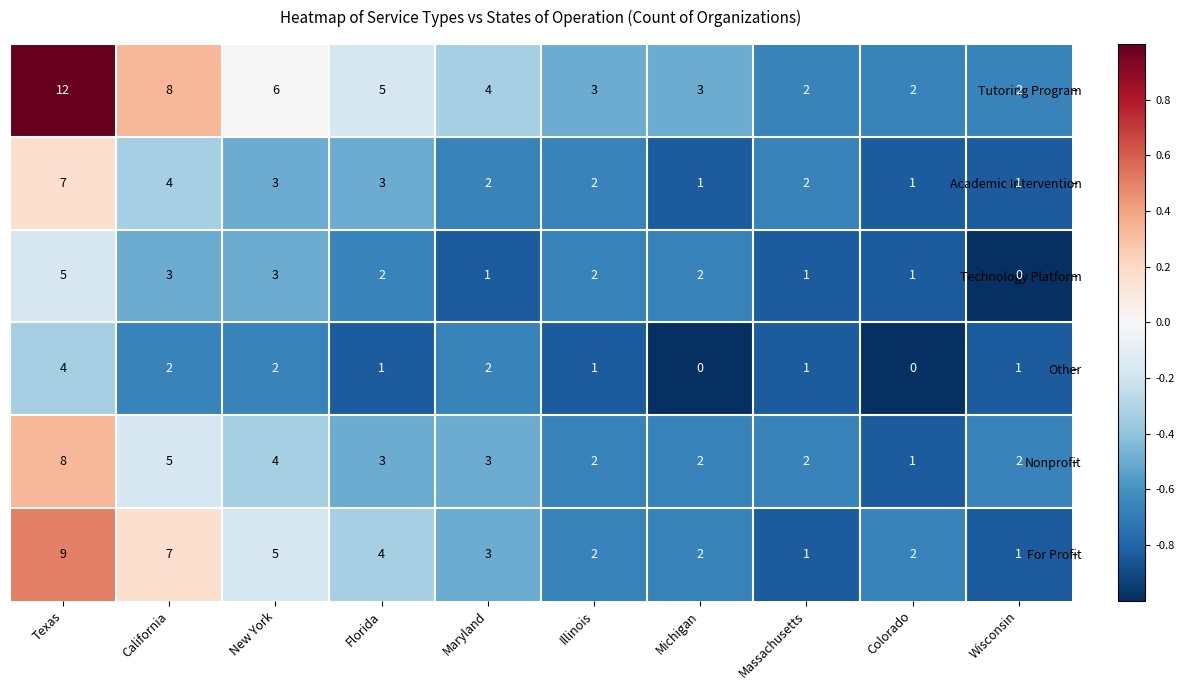

What is the difference between the maximum and minimum values in the Academic Intervention series?

6